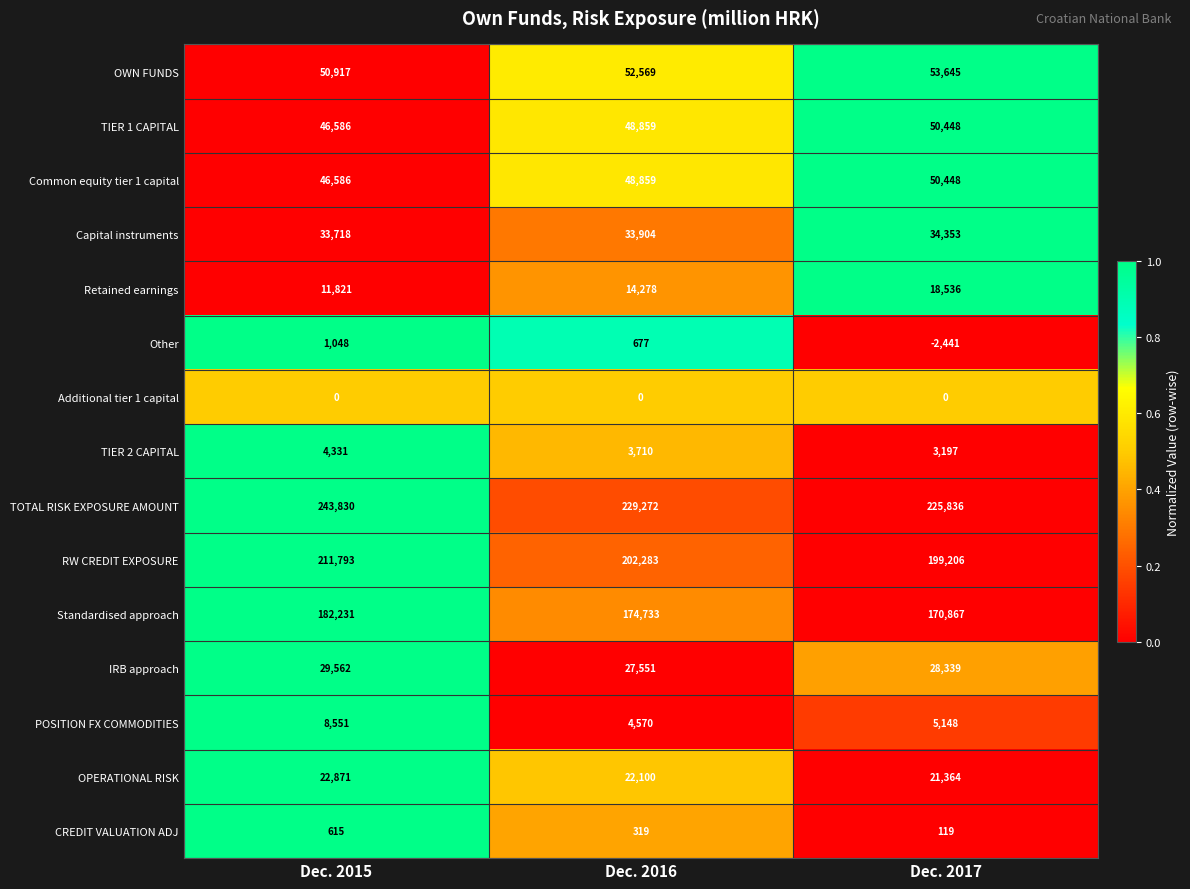

What is the total value across all series at Dec. 2016?

863684